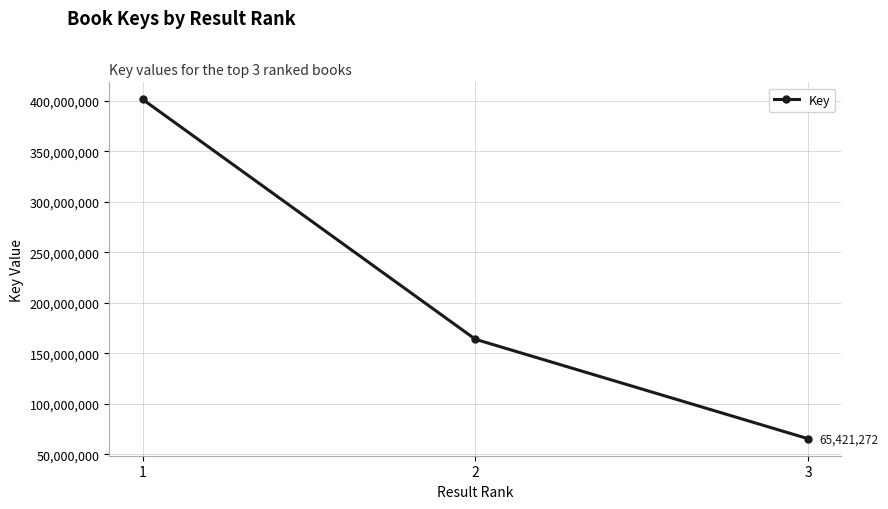

Which label corresponds to the largest value in the chart?

1